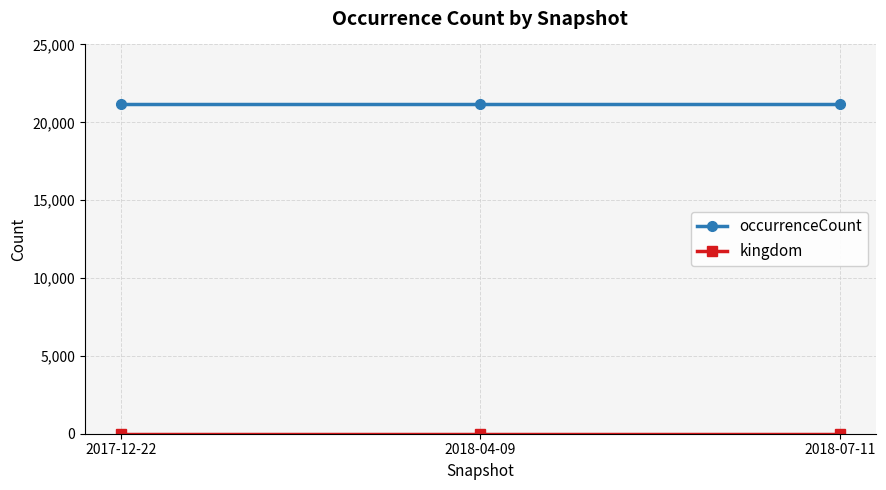

At how many categories does at least one series exceed 15748?

3